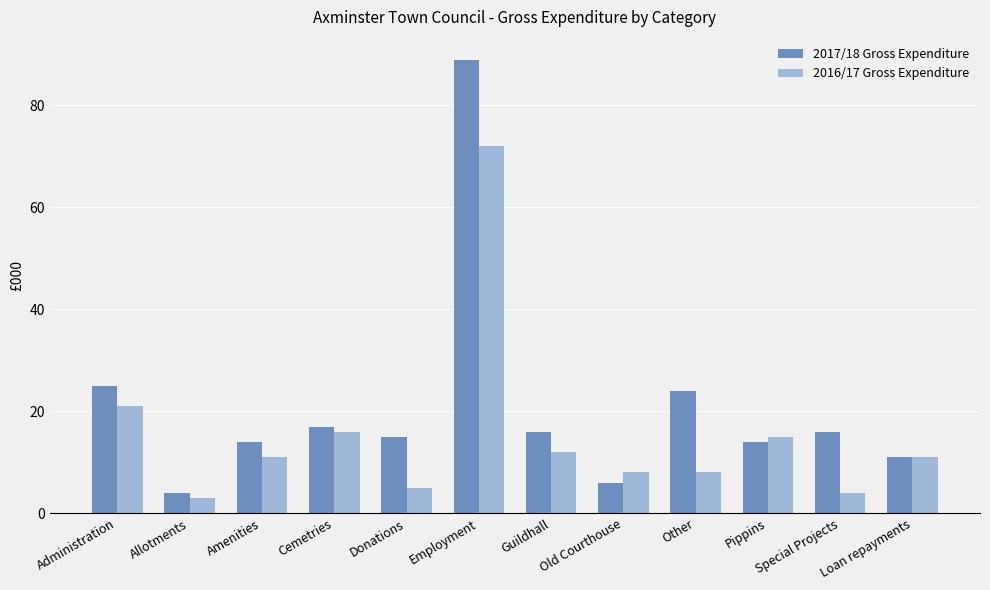

What are all the series names shown in the legend?

2017/18 Gross Expenditure, 2016/17 Gross Expenditure